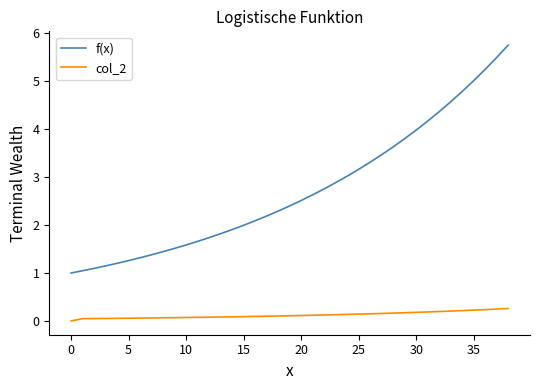

How many values in the col_2 series exceed 0?

38